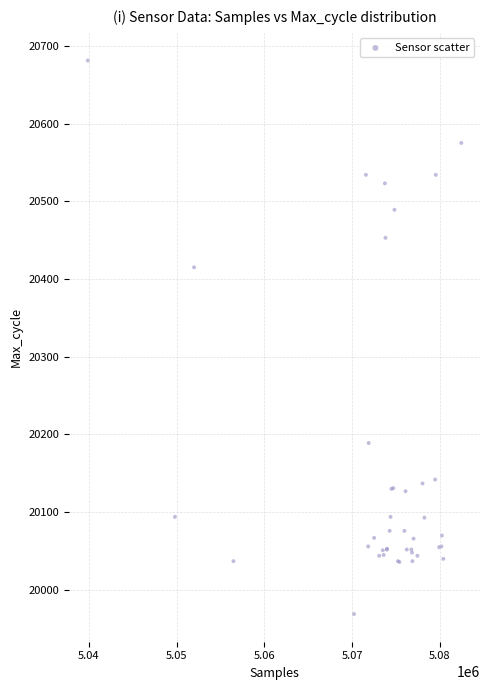

What Y value in the scatter plot is closest to 20325?

20415